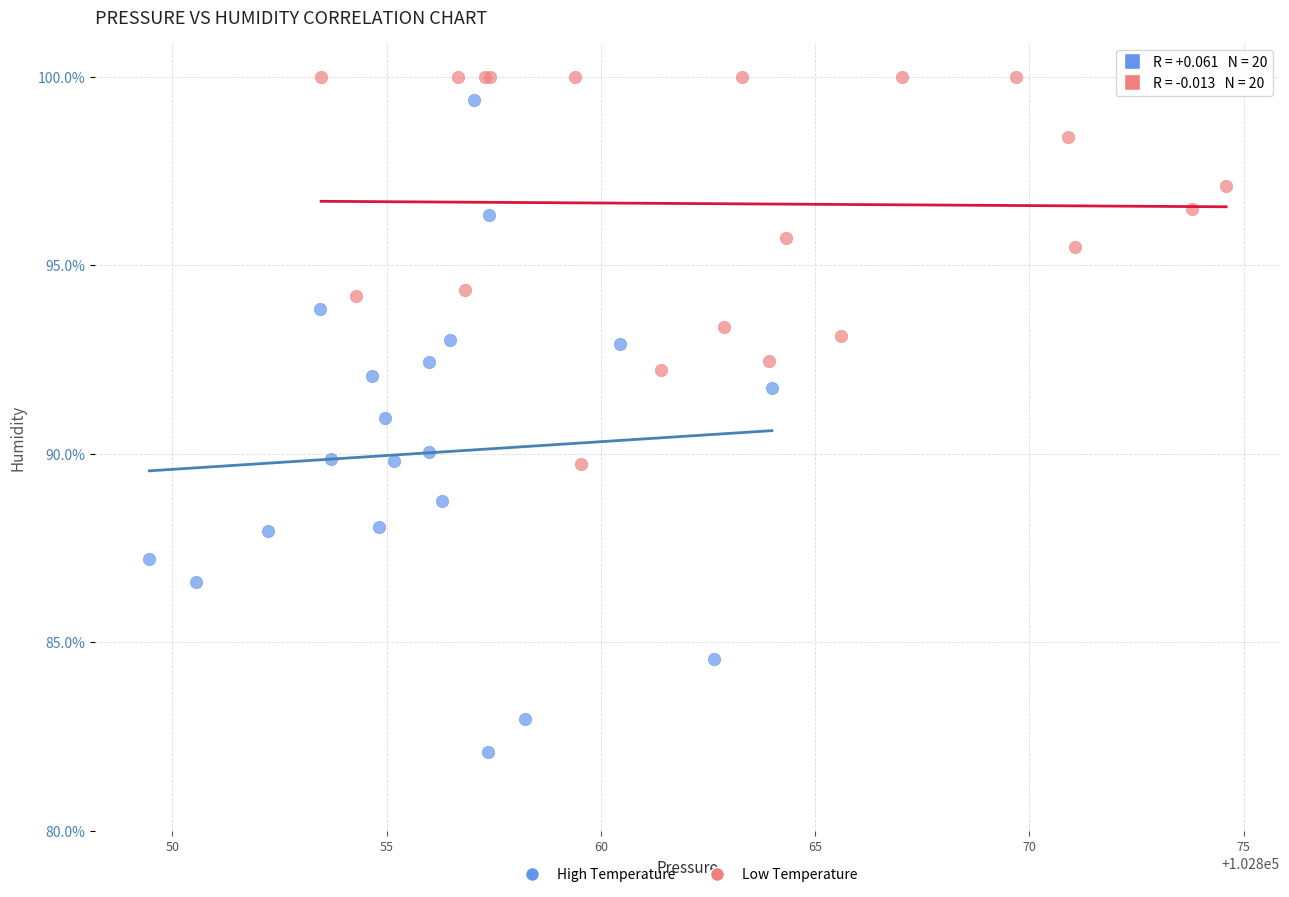

Which series reaches the minimum Y coordinate?

High Temperature